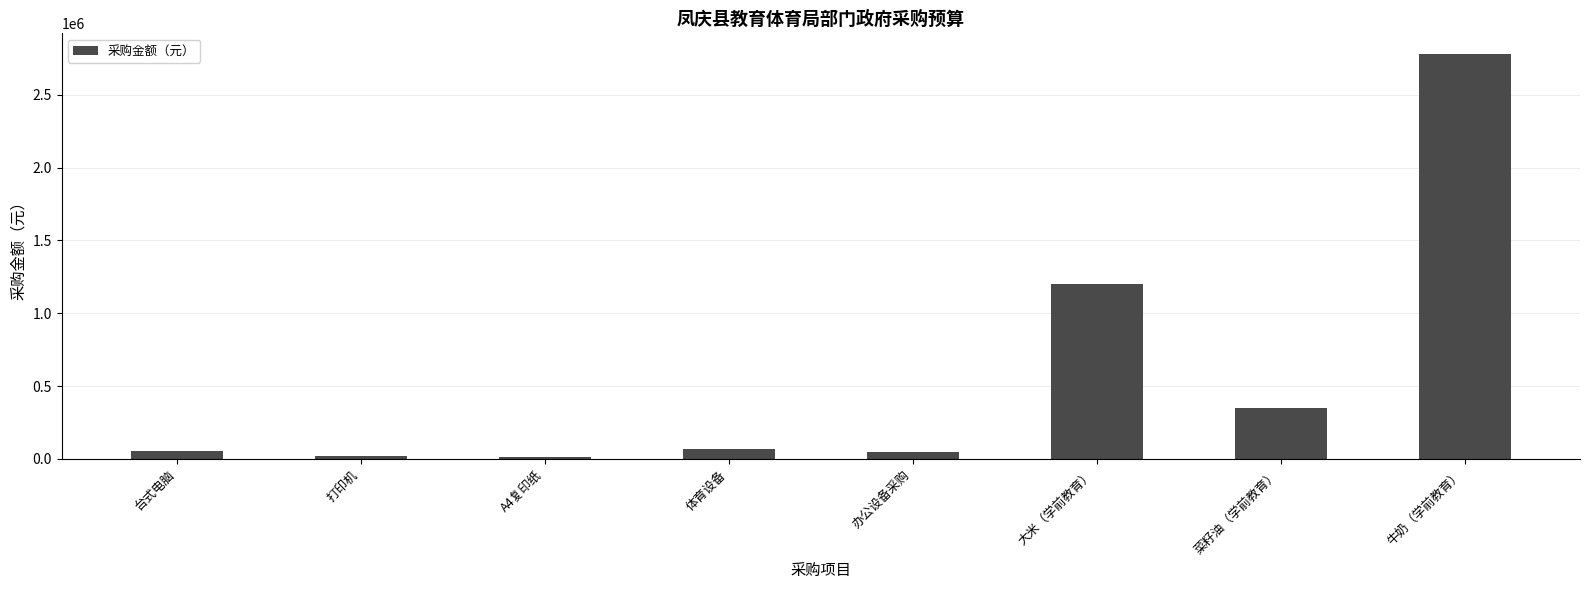

Where is the data nearest to the value 1398009?

大米（学前教育）